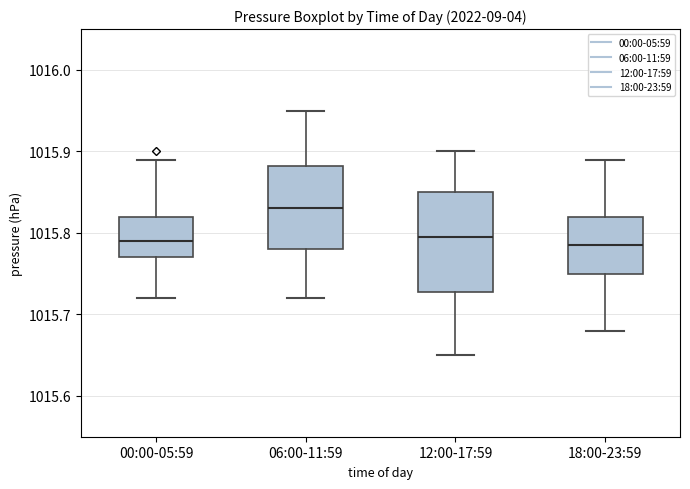

Comparing the boxes themselves (not the whiskers), which one is the tallest?

12:00-17:59